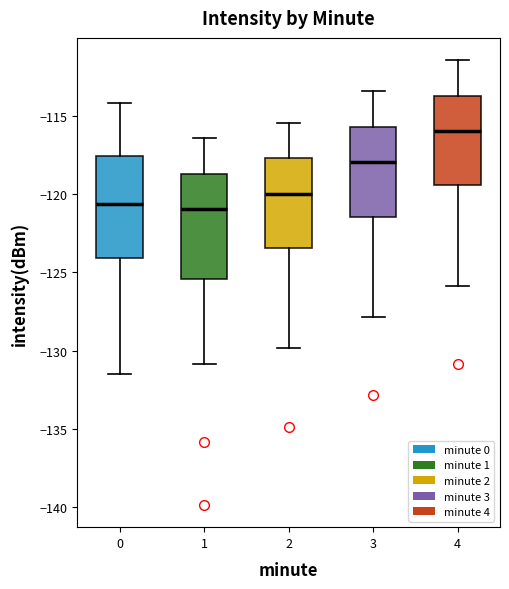

Reading left to right, read every box against the y-axis: the position of its median line, the range the box covers, and the ends of its whiskers. The values are not printed on the chart, so give them approximately, as read against the axis.

0: median -120.5, box -124.0 to -117.5, whiskers -131.5 to -114.0
1: median -121.0, box -125.5 to -118.5, whiskers -131.0 to -116.5
2: median -120.0, box -123.5 to -117.5, whiskers -130.0 to -115.5
3: median -118.0, box -121.5 to -115.5, whiskers -128.0 to -113.5
4: median -116.0, box -119.5 to -113.5, whiskers -126.0 to -111.5